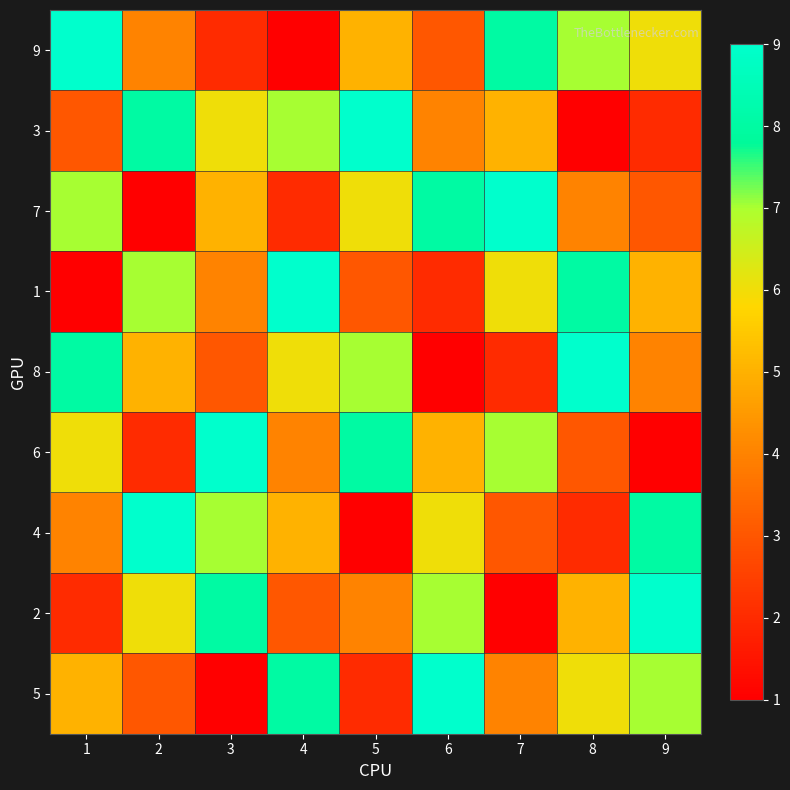

What is the total value across all series at 2?

45